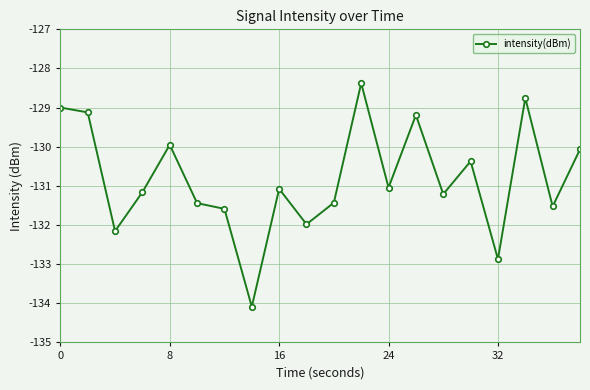

What is the value of the 11th point from the left?

-131.4